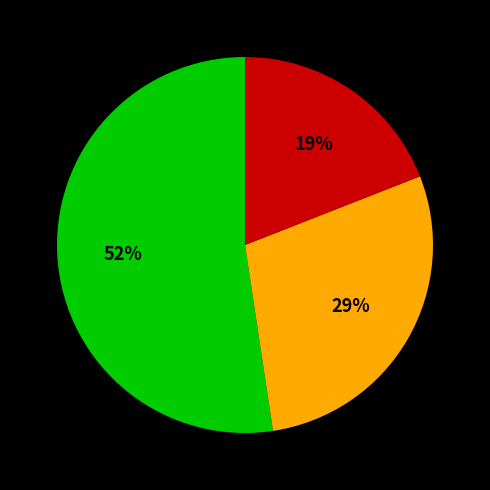

Is there a majority slice in this chart?

Yes